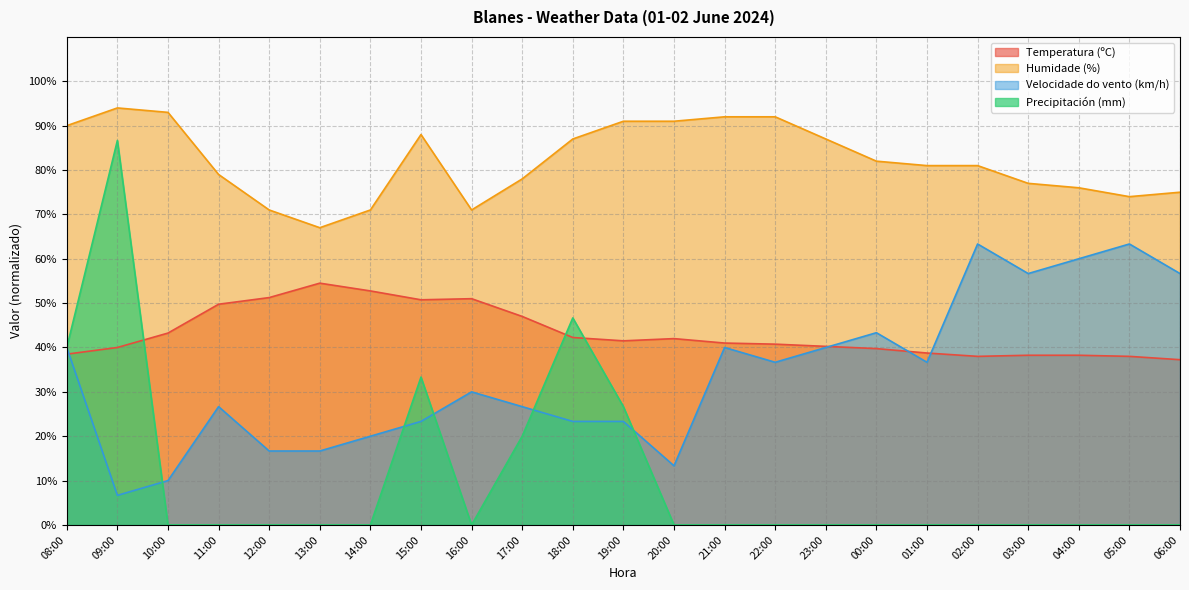

Where is the first local minimum for Velocidade do vento (km/h)?

09:00